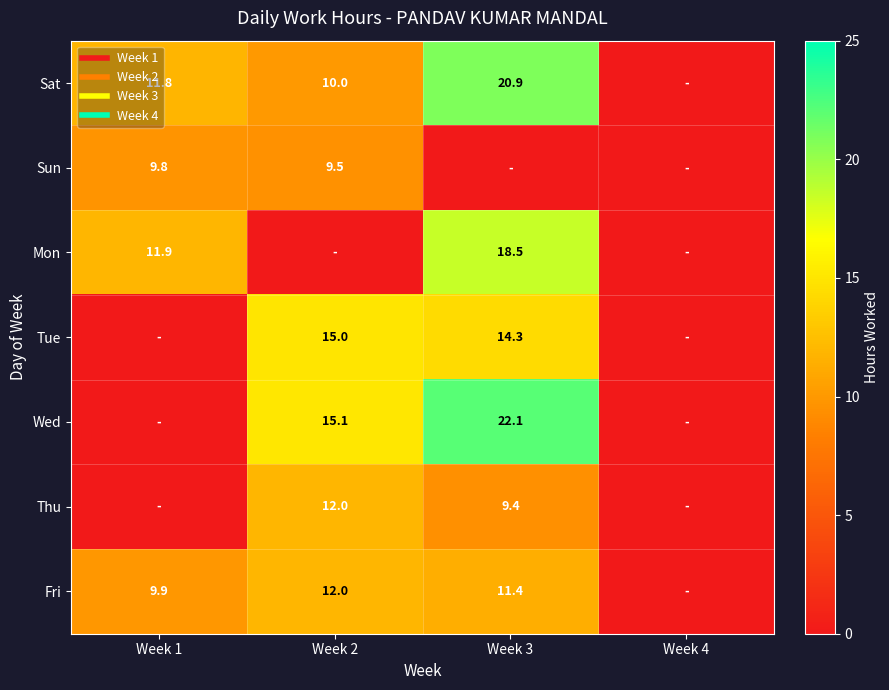

What is the average value of the Tue series?

7.3